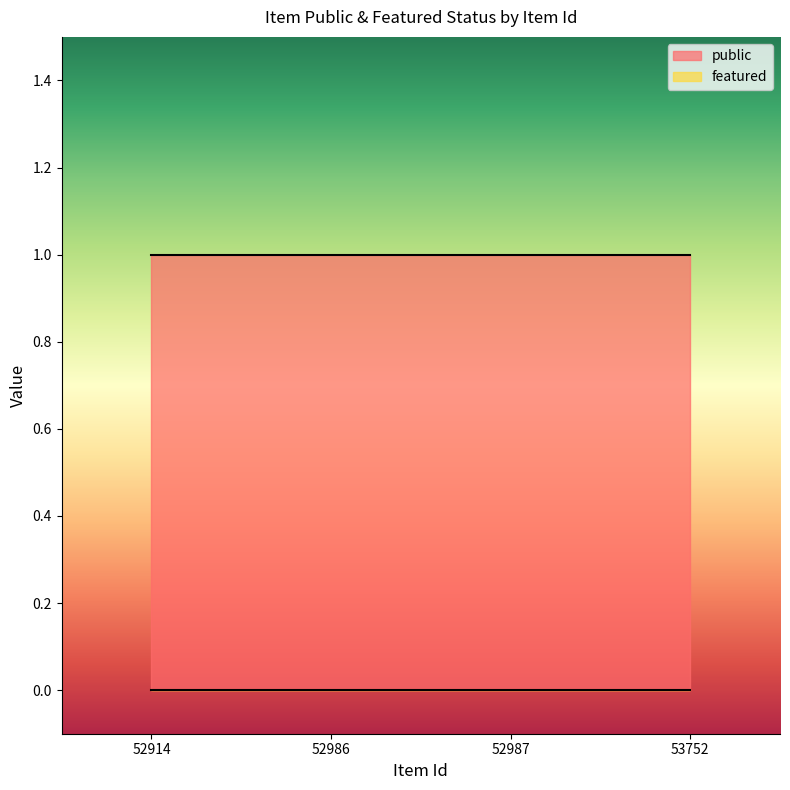

Which has a higher value, 52987 or 52914?

52987